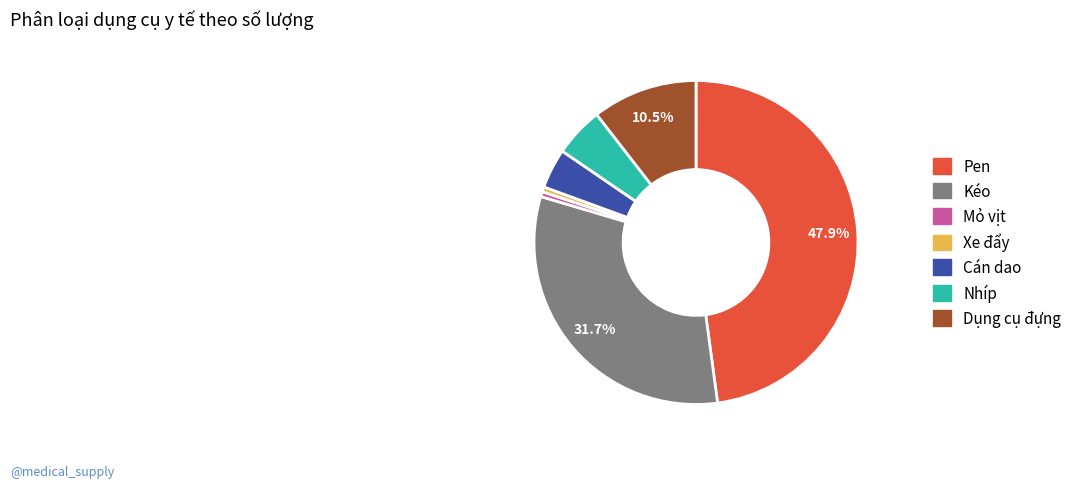

Between Nhíp and Kéo, which is larger?

Kéo